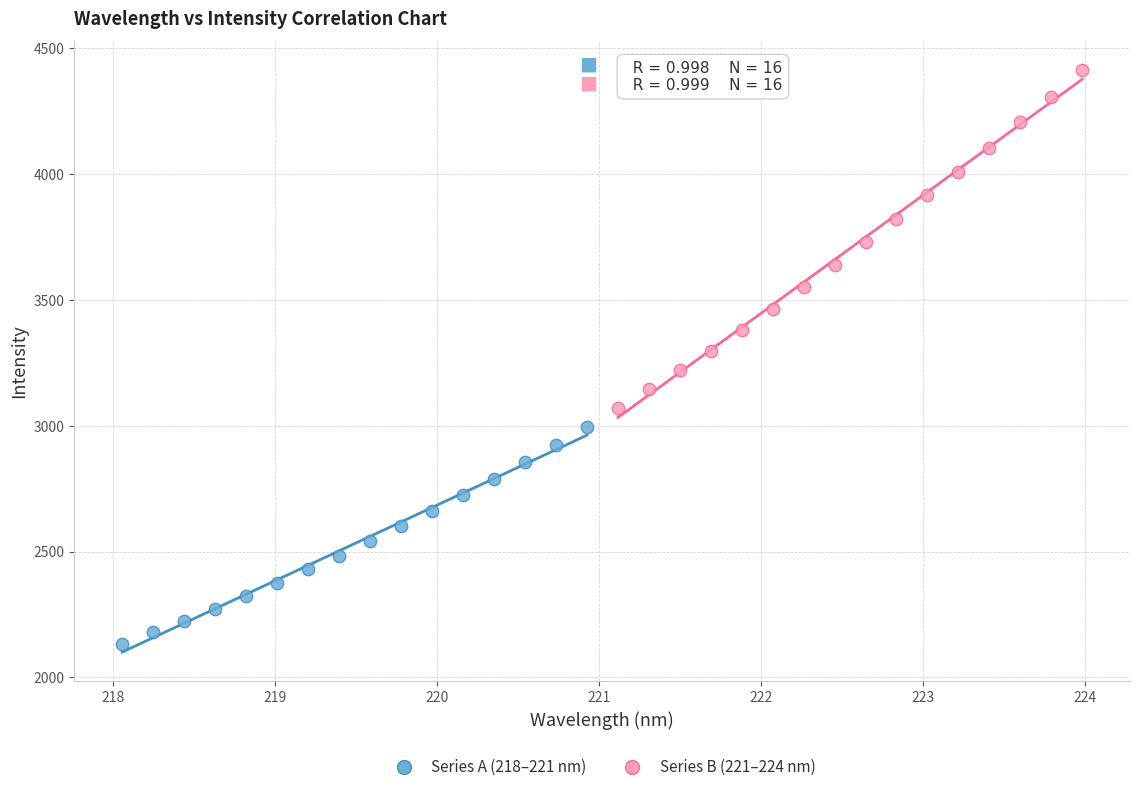

Which series contains the lowest Y value?

Series A (218–221 nm)